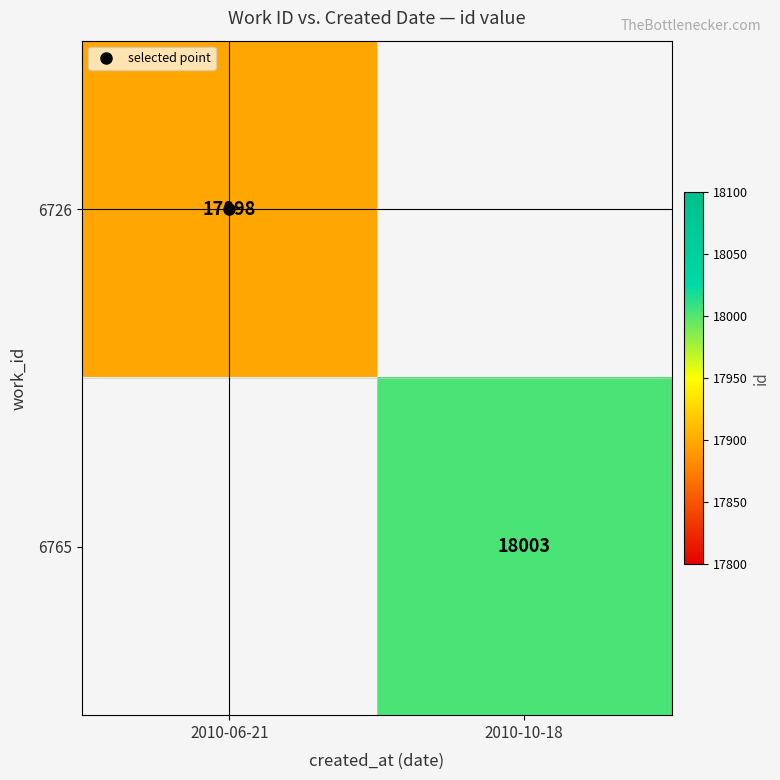

Between 2010-06-21 and 2010-10-18, which is larger?

2010-10-18